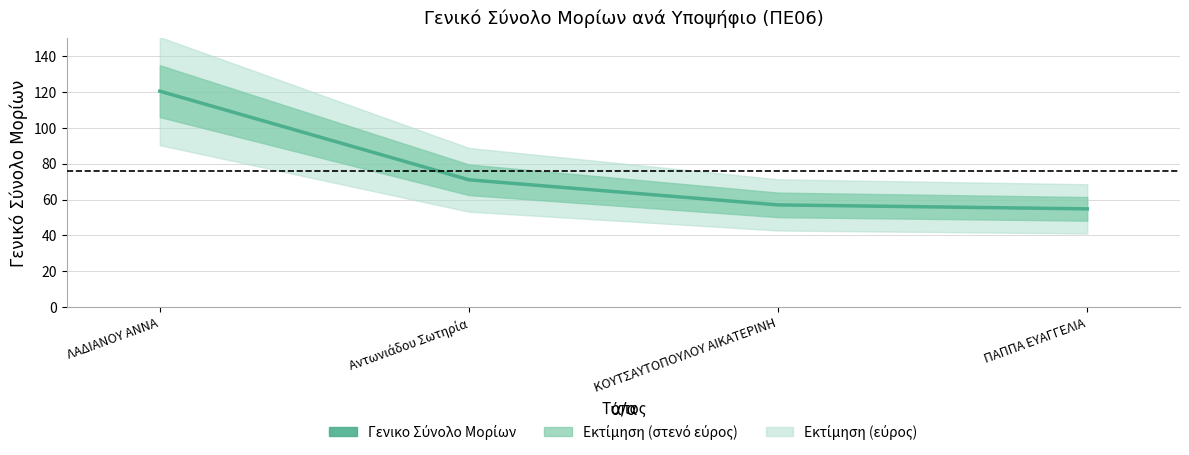

What is the smallest value displayed?

54.9